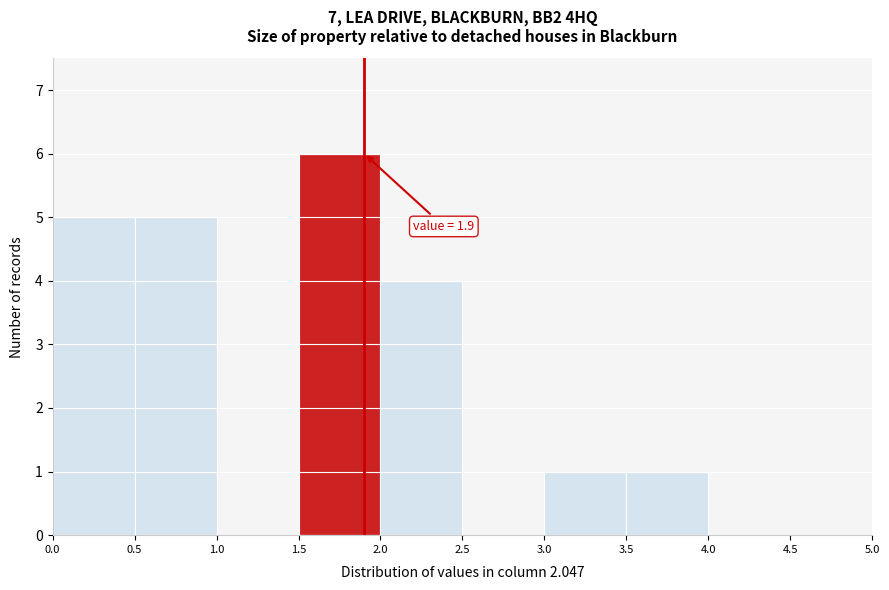

Over which range of the x-axis is the bar tallest?

1.5 to 2.0